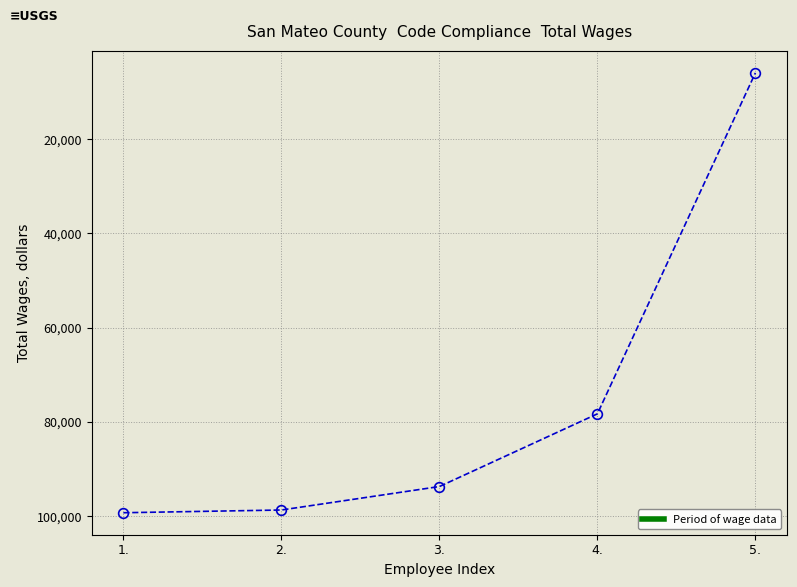

What is the minimum value shown in the chart?

5917